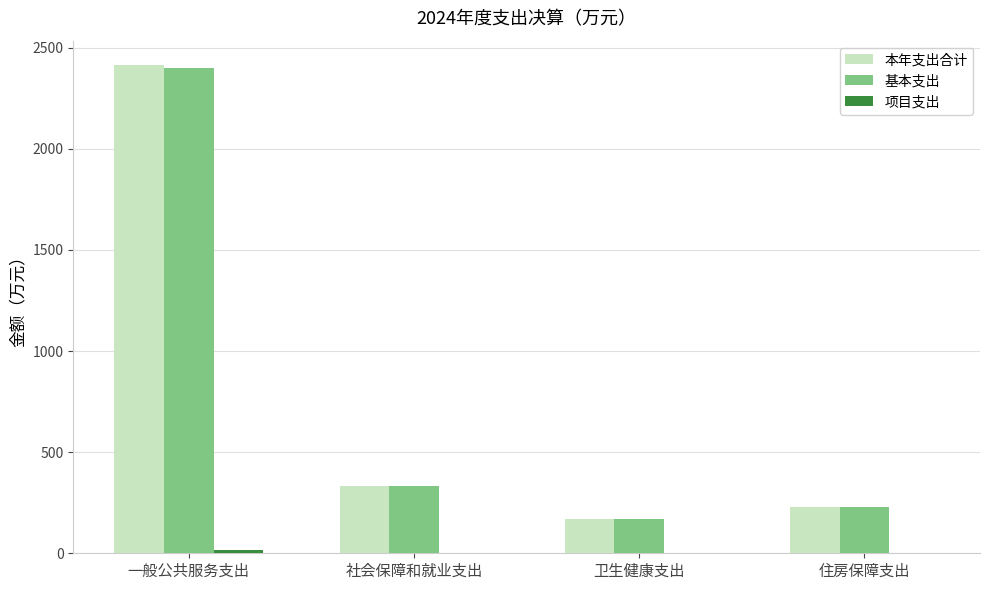

Which label corresponds to the largest value in the chart?

一般公共服务支出